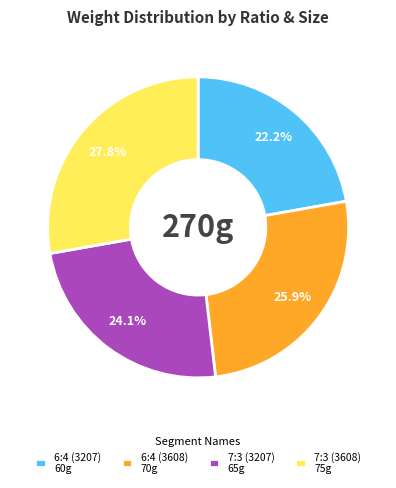

Which has a higher value, 7:3 (3207) or 7:3 (3608)?

7:3 (3608)